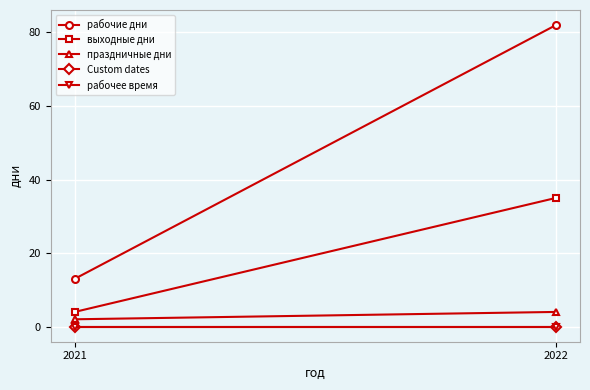

Reading left to right, transcribe all the data shown in this chart.

рабочие дни: 2021=13	2022=82
выходные дни: 2021=4	2022=35
праздничные дни: 2021=2	2022=4
Custom dates: 2021=0	2022=0
рабочее время: 2021=0	2022=0